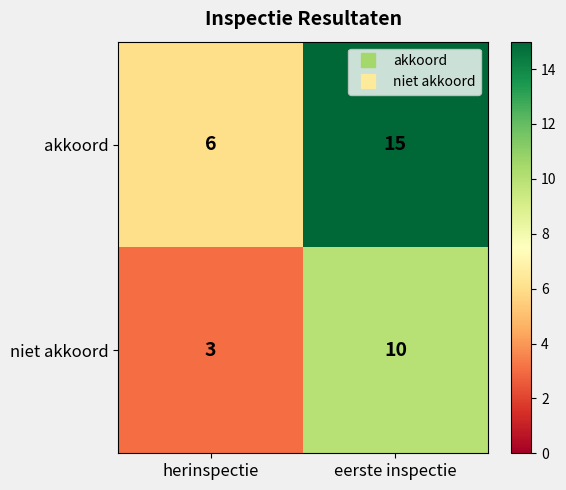

At which category is the sum across all series the highest?

eerste inspectie